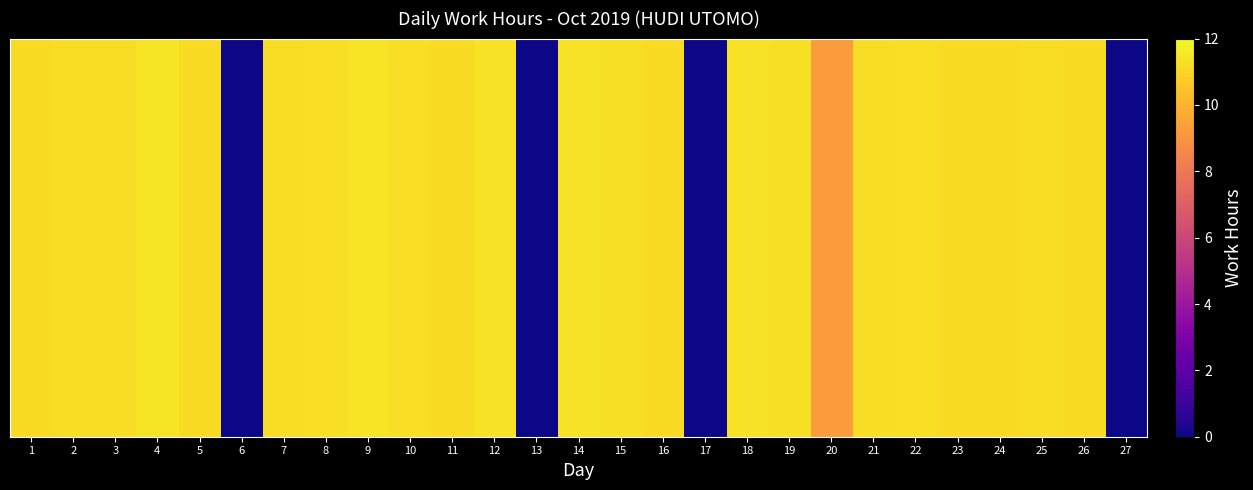

Reading right to left, what are all the values shown in this chart?

27=0.0	26=11.2	25=11.2	24=11.2	23=11.2	22=11.3	21=11.2	20=9.3	19=11.3	18=11.4	17=0.0	16=11.2	15=11.3	14=11.3	13=0.0	12=11.4	11=11.2	10=11.3	9=11.4	8=11.3	7=11.2	6=0.0	5=11.2	4=11.4	3=11.2	2=11.2	1=11.2